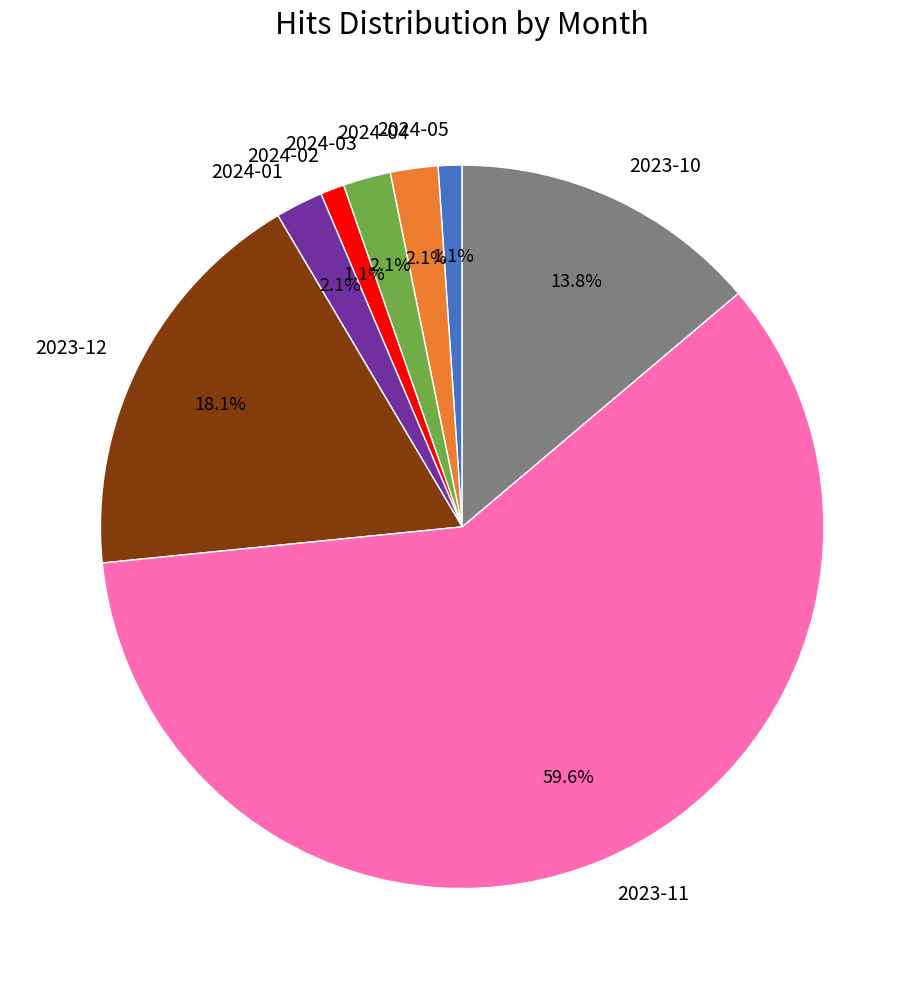

What portion of the pie excludes 2024-05?

98.9%